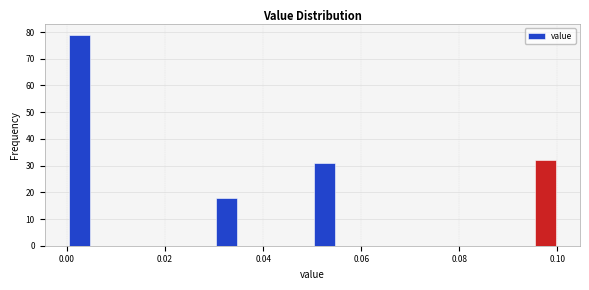

Around what value on the x-axis is the tallest bar? Give the approximate position of its centre, as read against the axis.

0.002